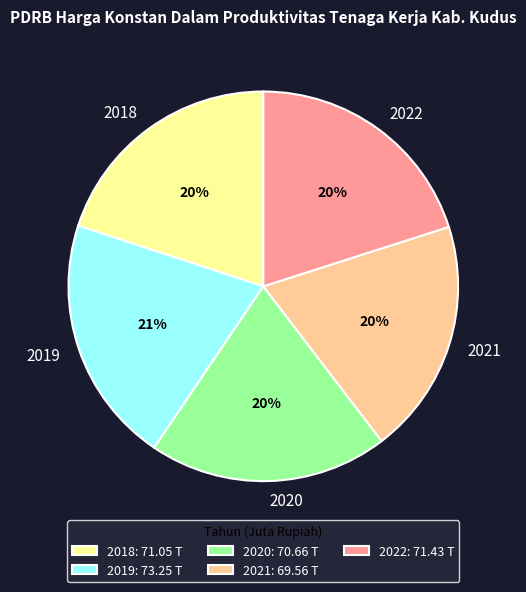

What is the largest slice in the pie chart?

2019